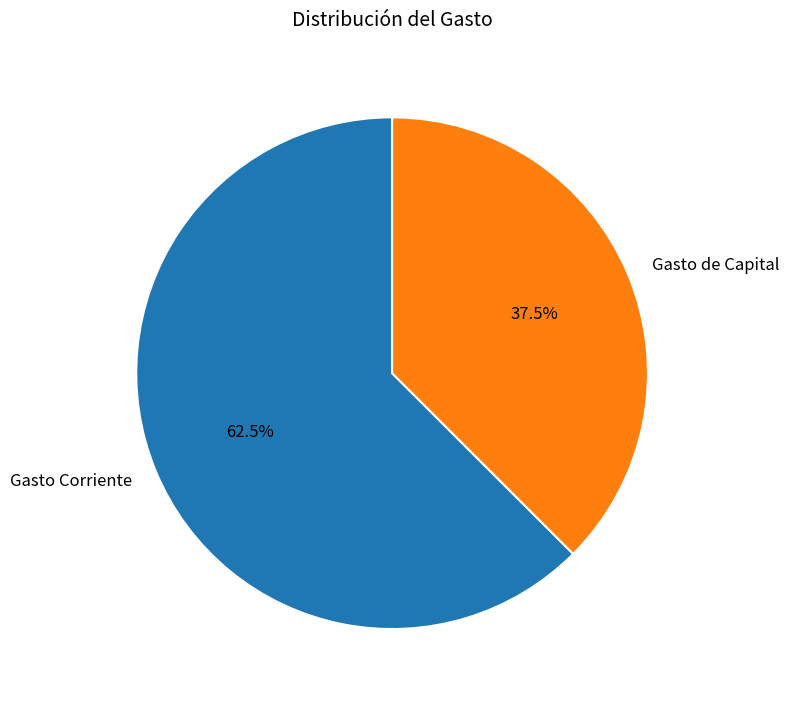

To the nearest percent, what is the difference between the Gasto Corriente and Gasto de Capital slice percentages?

25%